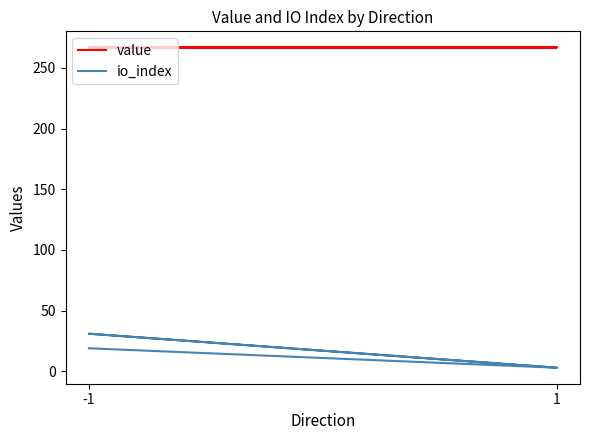

True or false: value and io_index cross at least once.

False